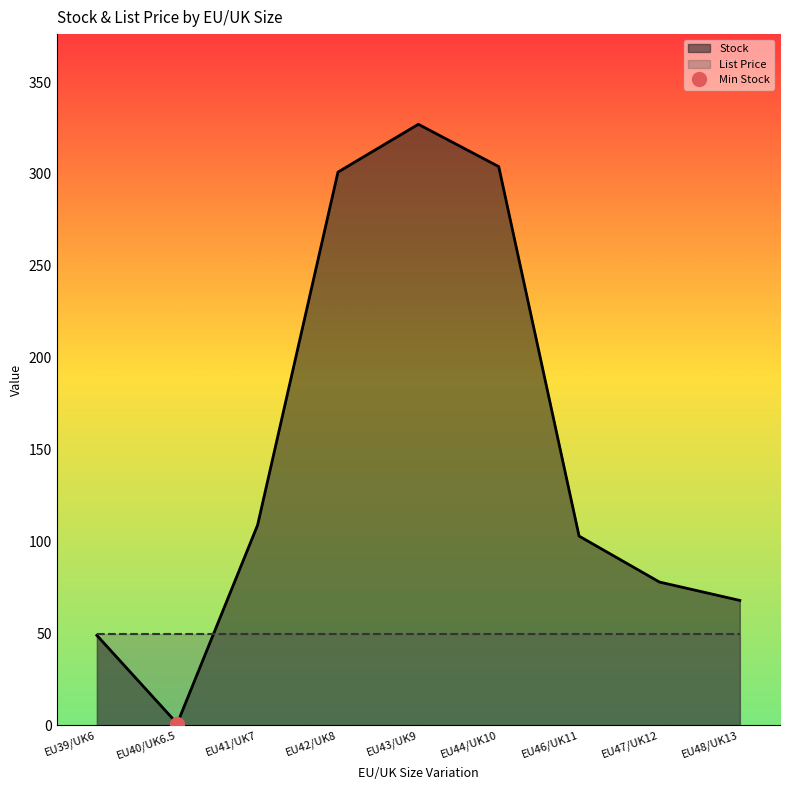

What is the label of the 2nd point from the right?

EU47/UK12